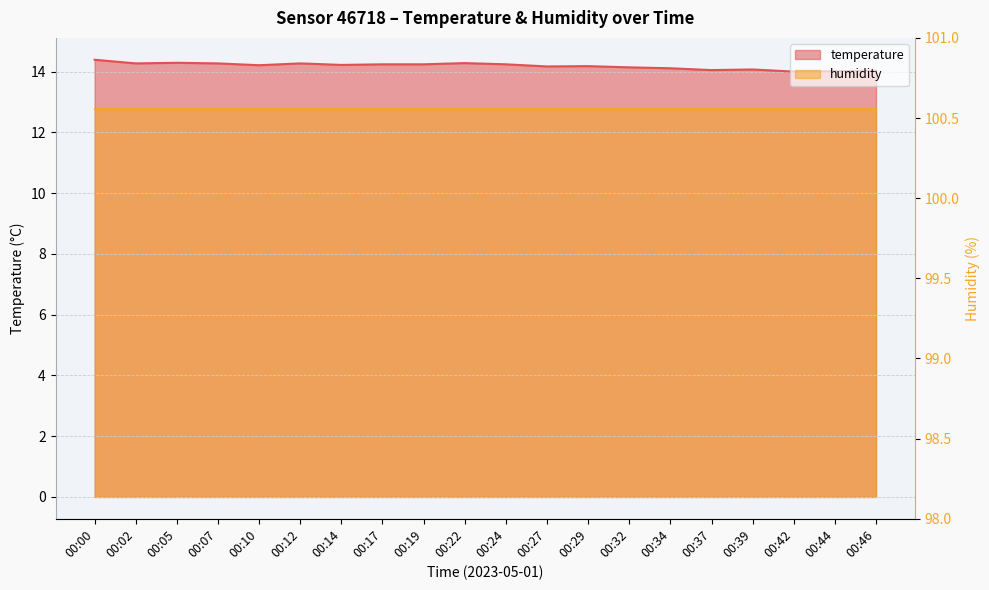

What is the sum of all values?

283.7